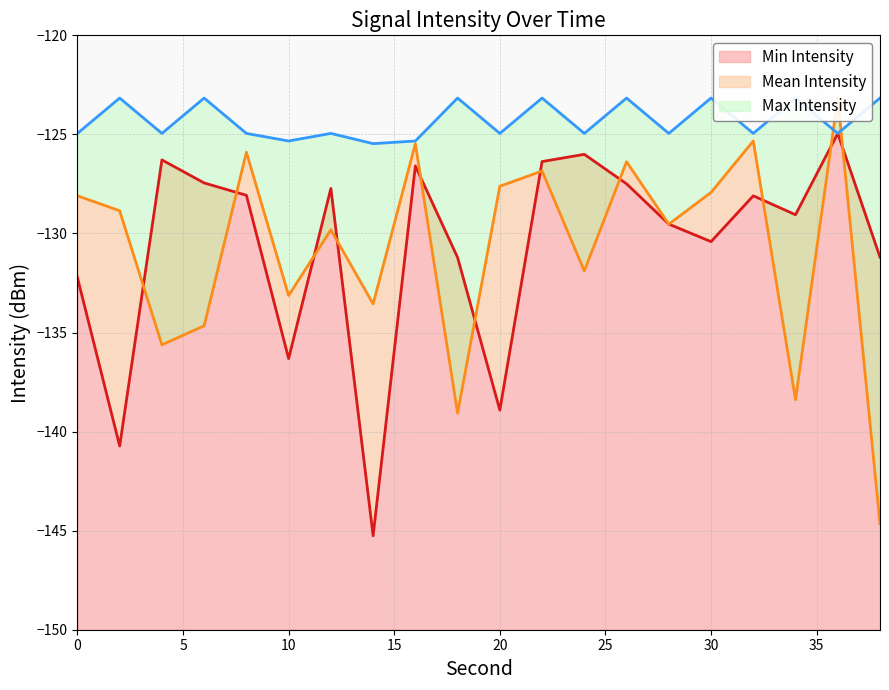

At which label is Min Intensity closest to -135?

10